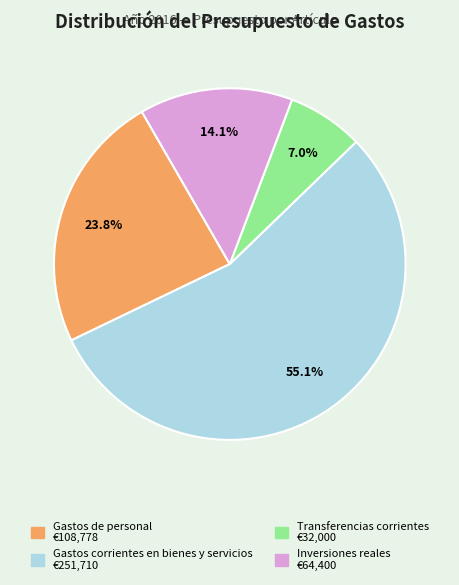

Is there a majority slice in this chart?

Yes